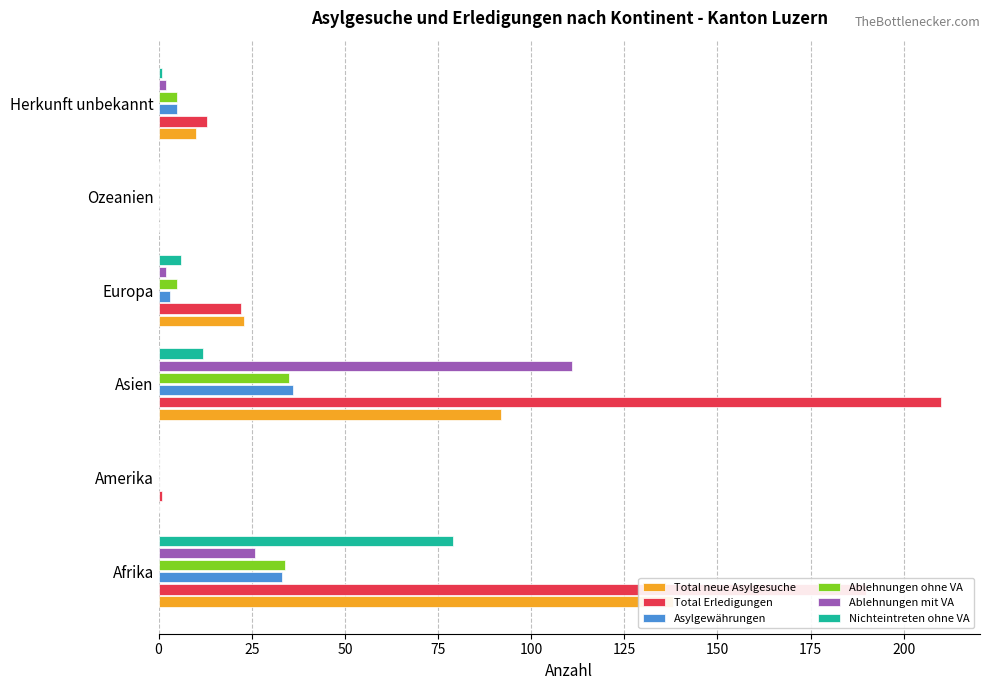

Is it true that Asylgewährungen equals -17 at 100?

False